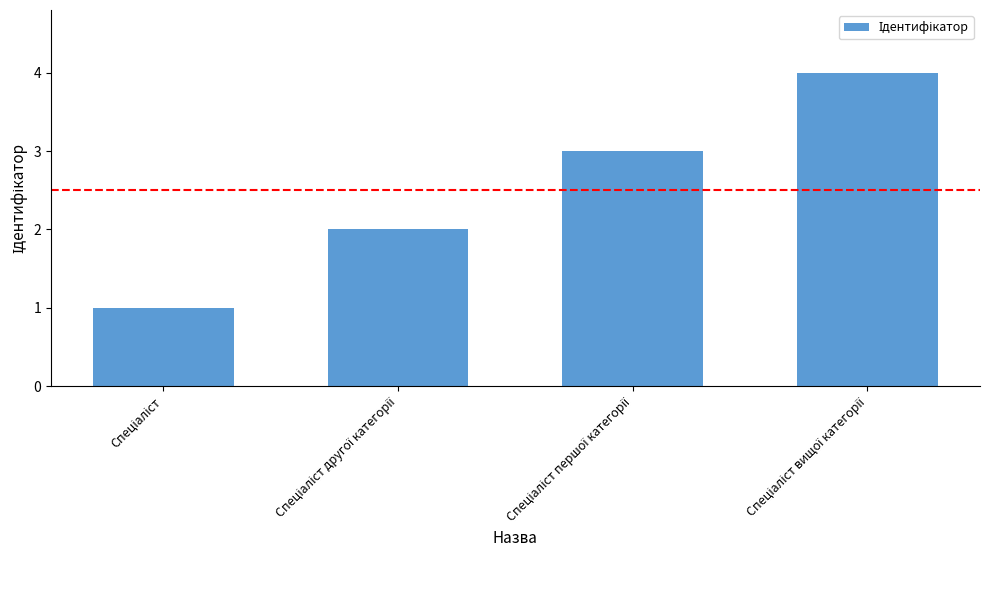

What is the greatest value displayed?

4